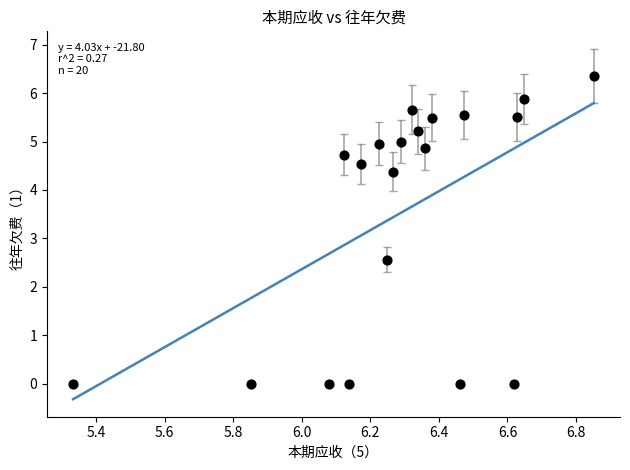

What is the range of Y values (max minus min)?

6.4